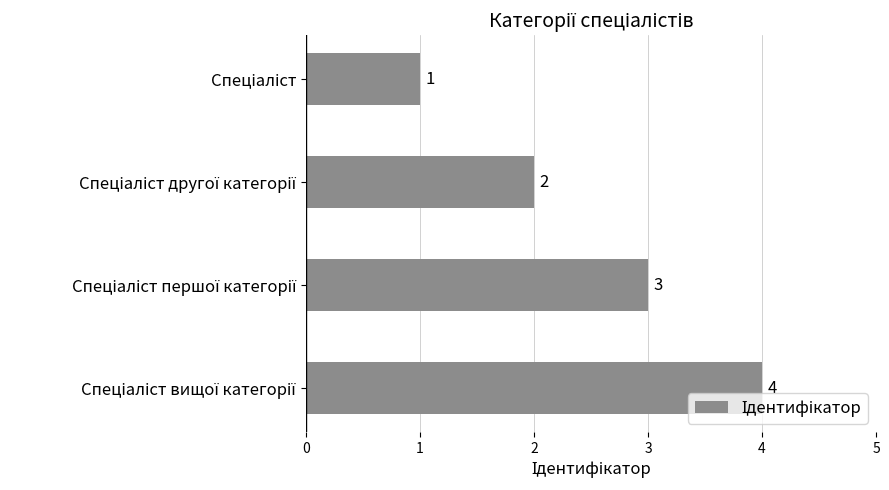

How many values are between 2 and 4?

3